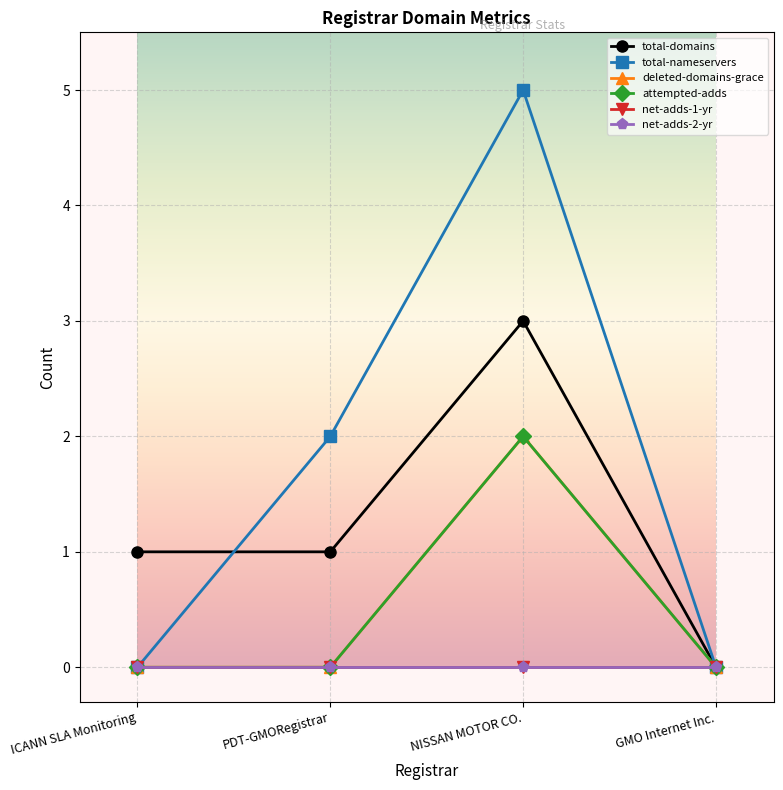

Does the chart have visible grid lines?

Yes